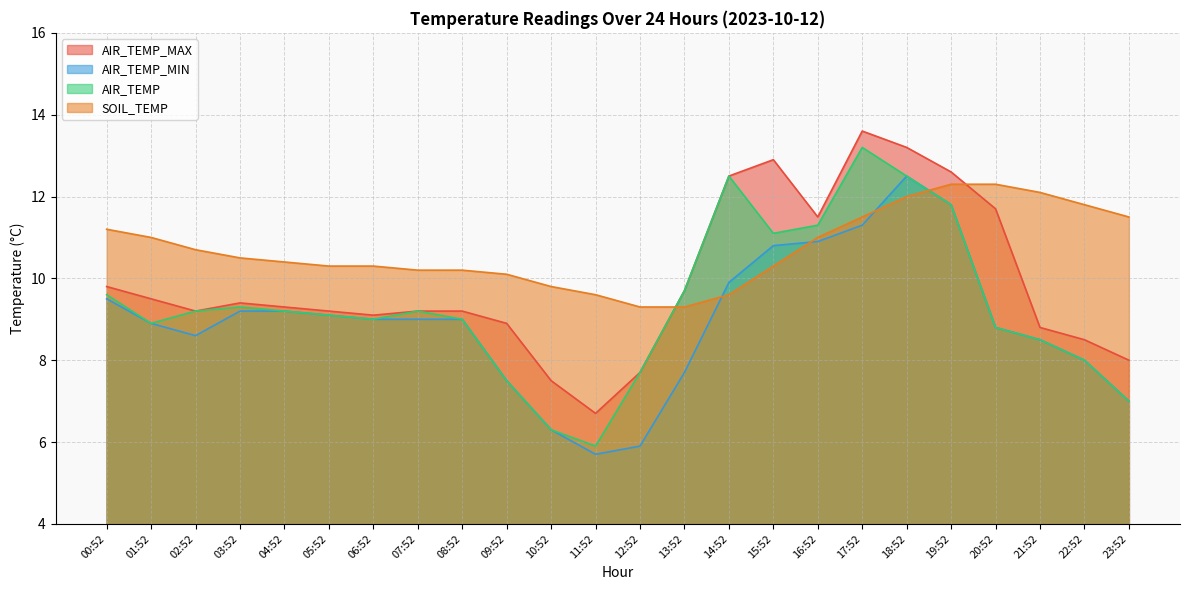

What is the average value of the AIR_TEMP_MIN series?

8.9